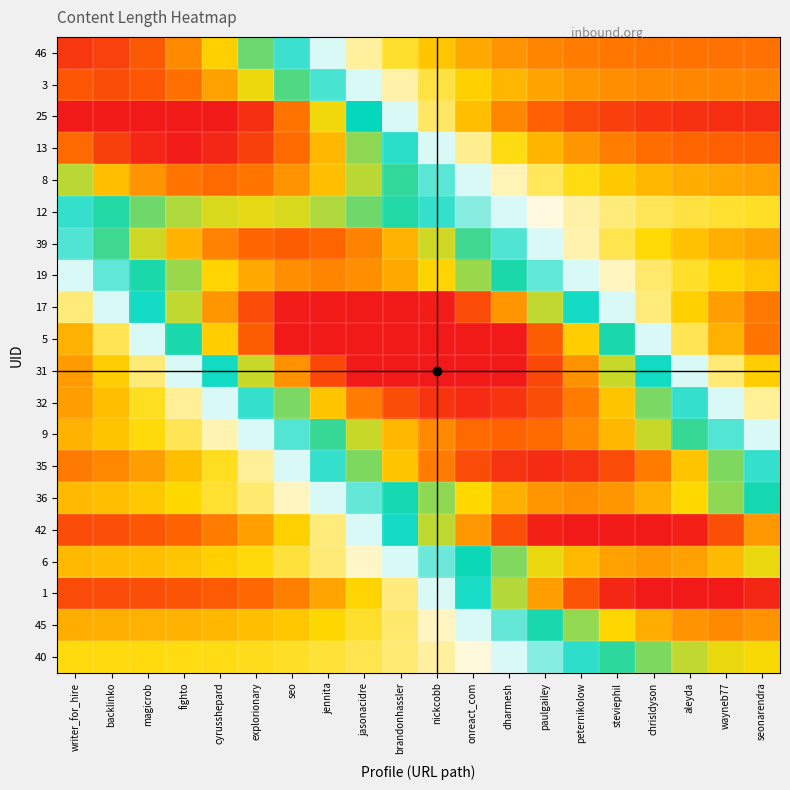

Reading right to left, what are all the values shown in this chart?

46: seonarendra=0.2	wayneb77=0.2	aleyda=0.2	chrisldyson=0.2	steviephil=0.2	peternikolow=0.2	paulgailey=0.2	dharmesh=0.2	onreact_com=0.2	nickcobb=0.3	brandonhassler=0.3	jasonacidre=0.4	jennita=0.5	seo=0.5	explorionary=0.6	cyrusshepard=0.7	fighto=0.8	magicrob=0.9	backlinko=0.9	writer_for_hire=0.9
3: seonarendra=0.2	wayneb77=0.2	aleyda=0.2	chrisldyson=0.2	steviephil=0.2	peternikolow=0.2	paulgailey=0.2	dharmesh=0.2	onreact_com=0.3	nickcobb=0.3	brandonhassler=0.4	jasonacidre=0.5	jennita=0.5	seo=0.6	explorionary=0.7	cyrusshepard=0.8	fighto=0.8	magicrob=0.9	backlinko=0.9	writer_for_hire=0.9
25: seonarendra=0.0	wayneb77=0.0	aleyda=0.0	chrisldyson=0.1	steviephil=0.1	peternikolow=0.1	paulgailey=0.1	dharmesh=0.2	onreact_com=0.3	nickcobb=0.3	brandonhassler=0.5	jasonacidre=0.6	jennita=0.7	seo=0.8	explorionary=1.0	cyrusshepard=1.1	fighto=1.1	magicrob=1.1	backlinko=1.1	writer_for_hire=1.1
13: seonarendra=0.1	wayneb77=0.1	aleyda=0.1	chrisldyson=0.2	steviephil=0.2	peternikolow=0.2	paulgailey=0.2	dharmesh=0.3	onreact_com=0.4	nickcobb=0.5	brandonhassler=0.5	jasonacidre=0.7	jennita=0.8	seo=0.8	explorionary=0.9	cyrusshepard=1.0	fighto=1.0	magicrob=1.0	backlinko=0.9	writer_for_hire=0.8
8: seonarendra=0.2	wayneb77=0.2	aleyda=0.2	chrisldyson=0.2	steviephil=0.3	peternikolow=0.3	paulgailey=0.3	dharmesh=0.4	onreact_com=0.5	nickcobb=0.5	brandonhassler=0.6	jasonacidre=0.7	jennita=0.7	seo=0.8	explorionary=0.8	cyrusshepard=0.8	fighto=0.8	magicrob=0.8	backlinko=0.7	writer_for_hire=0.7
12: seonarendra=0.3	wayneb77=0.3	aleyda=0.3	chrisldyson=0.3	steviephil=0.4	peternikolow=0.4	paulgailey=0.4	dharmesh=0.5	onreact_com=0.5	nickcobb=0.5	brandonhassler=0.6	jasonacidre=0.6	jennita=0.7	seo=0.7	explorionary=0.7	cyrusshepard=0.7	fighto=0.7	magicrob=0.6	backlinko=0.6	writer_for_hire=0.5
39: seonarendra=0.2	wayneb77=0.2	aleyda=0.3	chrisldyson=0.3	steviephil=0.3	peternikolow=0.4	paulgailey=0.5	dharmesh=0.5	onreact_com=0.6	nickcobb=0.7	brandonhassler=0.8	jasonacidre=0.8	jennita=0.9	seo=0.9	explorionary=0.9	cyrusshepard=0.8	fighto=0.8	magicrob=0.7	backlinko=0.6	writer_for_hire=0.5
19: seonarendra=0.3	wayneb77=0.3	aleyda=0.3	chrisldyson=0.3	steviephil=0.4	peternikolow=0.5	paulgailey=0.5	dharmesh=0.6	onreact_com=0.7	nickcobb=0.7	brandonhassler=0.8	jasonacidre=0.8	jennita=0.8	seo=0.8	explorionary=0.8	cyrusshepard=0.7	fighto=0.7	magicrob=0.6	backlinko=0.5	writer_for_hire=0.5
17: seonarendra=0.2	wayneb77=0.2	aleyda=0.3	chrisldyson=0.4	steviephil=0.5	peternikolow=0.6	paulgailey=0.7	dharmesh=0.8	onreact_com=0.9	nickcobb=1.0	brandonhassler=1.0	jasonacidre=1.1	jennita=1.0	seo=1.0	explorionary=0.9	cyrusshepard=0.8	fighto=0.7	magicrob=0.6	backlinko=0.5	writer_for_hire=0.4
5: seonarendra=0.2	wayneb77=0.2	aleyda=0.3	chrisldyson=0.5	steviephil=0.6	peternikolow=0.7	paulgailey=0.9	dharmesh=1.0	onreact_com=1.1	nickcobb=1.2	brandonhassler=1.2	jasonacidre=1.2	jennita=1.1	seo=1.0	explorionary=0.9	cyrusshepard=0.7	fighto=0.6	magicrob=0.5	backlinko=0.3	writer_for_hire=0.2
31: seonarendra=0.3	wayneb77=0.4	aleyda=0.5	chrisldyson=0.6	steviephil=0.7	peternikolow=0.8	paulgailey=0.9	dharmesh=1.0	onreact_com=1.1	nickcobb=1.1	brandonhassler=1.1	jasonacidre=1.0	jennita=0.9	seo=0.8	explorionary=0.7	cyrusshepard=0.6	fighto=0.5	magicrob=0.4	backlinko=0.3	writer_for_hire=0.2
32: seonarendra=0.4	wayneb77=0.5	aleyda=0.5	chrisldyson=0.6	steviephil=0.7	peternikolow=0.8	paulgailey=0.9	dharmesh=0.9	onreact_com=1.0	nickcobb=0.9	brandonhassler=0.9	jasonacidre=0.8	jennita=0.7	seo=0.6	explorionary=0.5	cyrusshepard=0.5	fighto=0.4	magicrob=0.3	backlinko=0.3	writer_for_hire=0.2
9: seonarendra=0.5	wayneb77=0.5	aleyda=0.6	chrisldyson=0.7	steviephil=0.8	peternikolow=0.8	paulgailey=0.8	dharmesh=0.9	onreact_com=0.8	nickcobb=0.8	brandonhassler=0.8	jasonacidre=0.7	jennita=0.6	seo=0.5	explorionary=0.5	cyrusshepard=0.4	fighto=0.3	magicrob=0.3	backlinko=0.3	writer_for_hire=0.2
35: seonarendra=0.5	wayneb77=0.6	aleyda=0.7	chrisldyson=0.8	steviephil=0.9	peternikolow=0.9	paulgailey=1.0	dharmesh=0.9	onreact_com=0.9	nickcobb=0.8	brandonhassler=0.7	jasonacidre=0.6	jennita=0.5	seo=0.5	explorionary=0.4	cyrusshepard=0.3	fighto=0.3	magicrob=0.2	backlinko=0.2	writer_for_hire=0.2
36: seonarendra=0.6	wayneb77=0.7	aleyda=0.7	chrisldyson=0.8	steviephil=0.8	peternikolow=0.8	paulgailey=0.8	dharmesh=0.8	onreact_com=0.7	nickcobb=0.7	brandonhassler=0.6	jasonacidre=0.5	jennita=0.5	seo=0.4	explorionary=0.3	cyrusshepard=0.3	fighto=0.3	magicrob=0.3	backlinko=0.3	writer_for_hire=0.2
42: seonarendra=0.8	wayneb77=0.9	aleyda=1.0	chrisldyson=1.0	steviephil=1.1	peternikolow=1.0	paulgailey=1.0	dharmesh=0.9	onreact_com=0.8	nickcobb=0.7	brandonhassler=0.6	jasonacidre=0.5	jennita=0.4	seo=0.3	explorionary=0.2	cyrusshepard=0.2	fighto=0.1	magicrob=0.1	backlinko=0.1	writer_for_hire=0.1
6: seonarendra=0.7	wayneb77=0.8	aleyda=0.8	chrisldyson=0.8	steviephil=0.8	peternikolow=0.8	paulgailey=0.7	dharmesh=0.6	onreact_com=0.6	nickcobb=0.5	brandonhassler=0.5	jasonacidre=0.4	jennita=0.4	seo=0.3	explorionary=0.3	cyrusshepard=0.3	fighto=0.3	magicrob=0.3	backlinko=0.3	writer_for_hire=0.2
1: seonarendra=1.0	wayneb77=1.0	aleyda=1.0	chrisldyson=1.0	steviephil=1.0	peternikolow=0.9	paulgailey=0.8	dharmesh=0.7	onreact_com=0.6	nickcobb=0.5	brandonhassler=0.4	jasonacidre=0.3	jennita=0.2	seo=0.2	explorionary=0.1	cyrusshepard=0.1	fighto=0.1	magicrob=0.1	backlinko=0.1	writer_for_hire=0.1
45: seonarendra=0.8	wayneb77=0.8	aleyda=0.8	chrisldyson=0.8	steviephil=0.7	peternikolow=0.7	paulgailey=0.6	dharmesh=0.5	onreact_com=0.5	nickcobb=0.4	brandonhassler=0.3	jasonacidre=0.3	jennita=0.3	seo=0.3	explorionary=0.3	cyrusshepard=0.2	fighto=0.2	magicrob=0.2	backlinko=0.2	writer_for_hire=0.2
40: seonarendra=0.7	wayneb77=0.7	aleyda=0.7	chrisldyson=0.6	steviephil=0.6	peternikolow=0.5	paulgailey=0.5	dharmesh=0.5	onreact_com=0.4	nickcobb=0.4	brandonhassler=0.3	jasonacidre=0.3	jennita=0.3	seo=0.3	explorionary=0.3	cyrusshepard=0.3	fighto=0.3	magicrob=0.3	backlinko=0.3	writer_for_hire=0.3